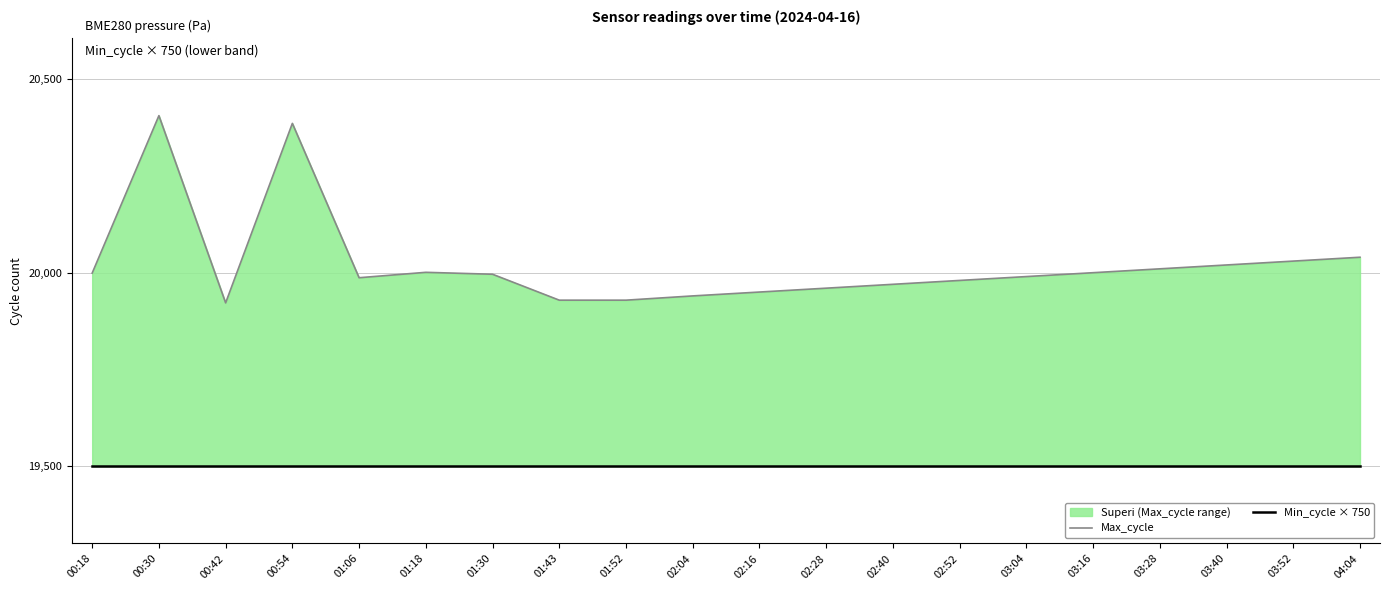

True or false: Min_cycle × 750 has a value of 19500 at 02:40.

True